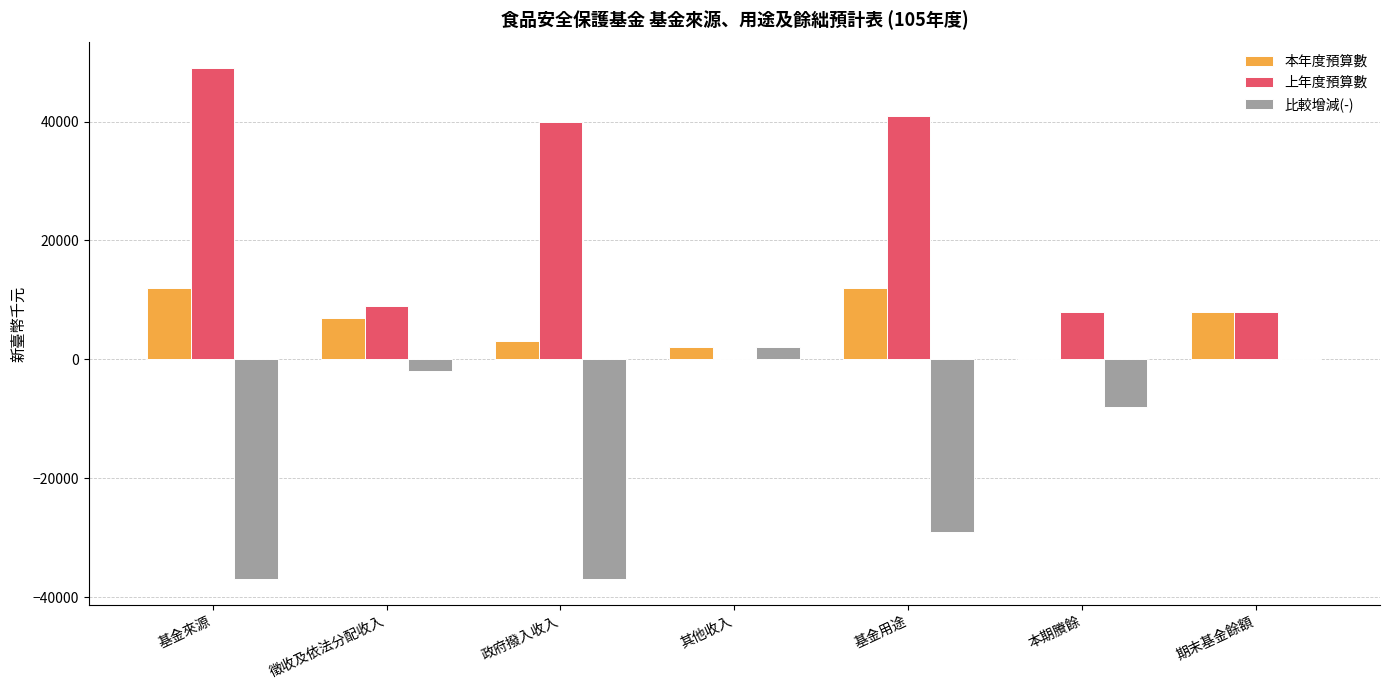

Reading right to left, extract all data points from this chart.

本年度預算數: 8000	0	12000	2000	3000	7000	12000
上年度預算數: 8000	8000	41000	0	40000	9000	49000
比較增減(-): 0	-8000	-29000	2000	-37000	-2000	-37000